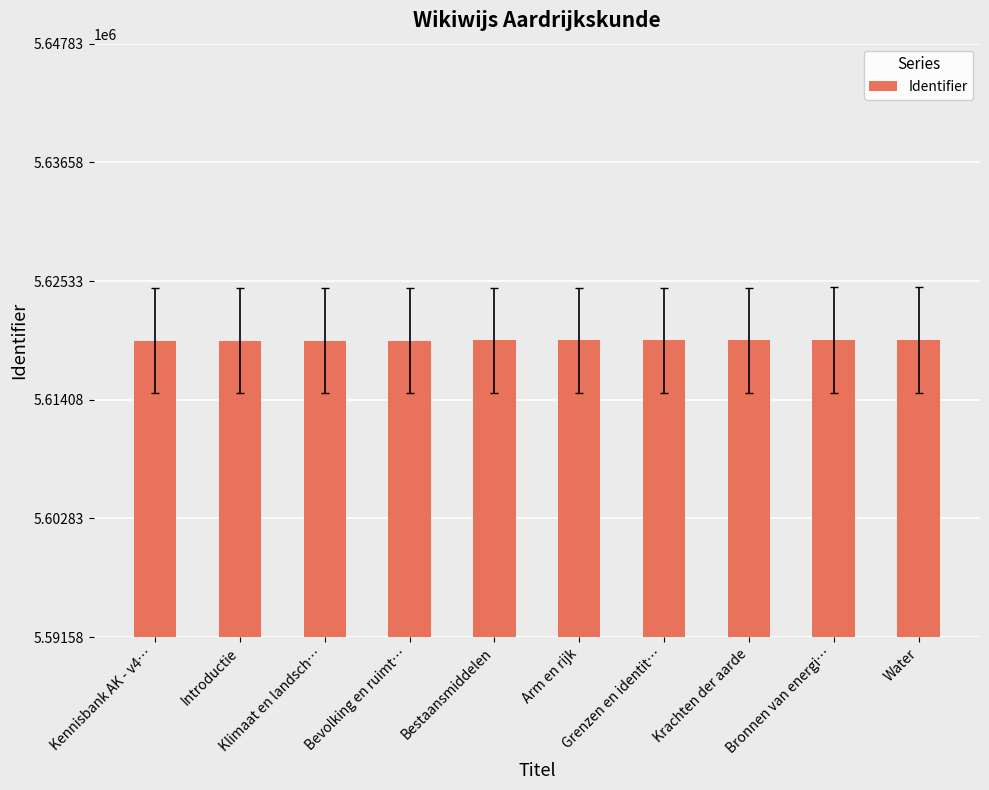

Are the bars grouped side by side (vs. stacked)?

No